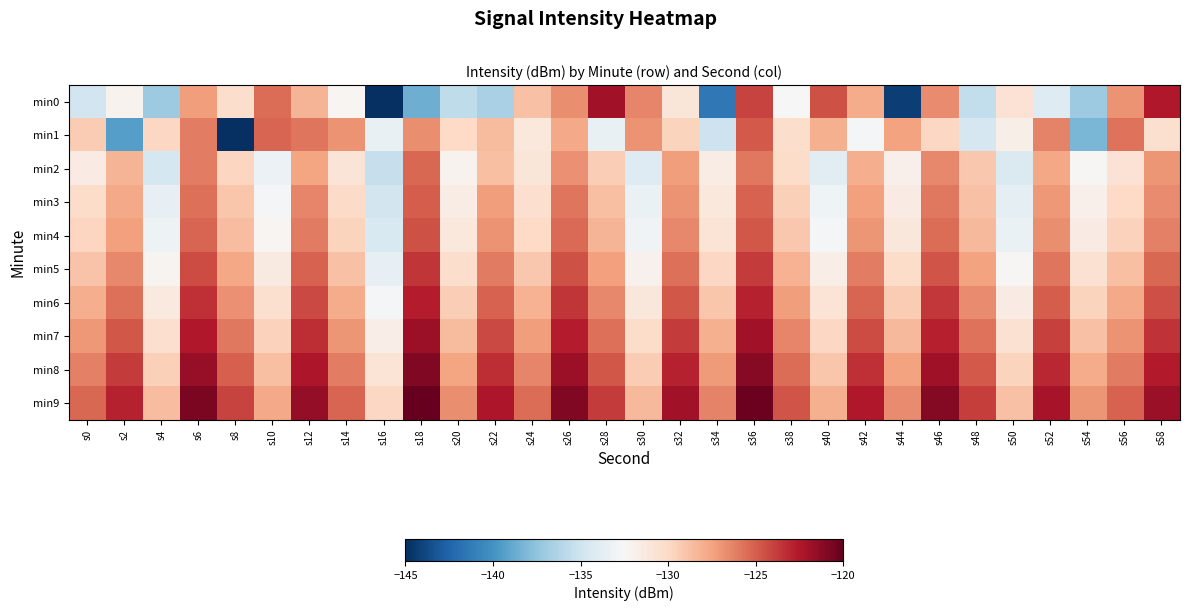

Reading left to right, what are all the values shown in this chart?

min0: s0=-134.9	s2=-132.0	s4=-137.0	s6=-127.3	s8=-130.3	s10=-125.5	s12=-128.3	s14=-132.2	s16=-183.1	s18=-138.6	s20=-135.6	s22=-136.6	s24=-128.8	s26=-126.6	s28=-122.0	s30=-126.4	s32=-131.0	s34=-141.4	s36=-124.0	s38=-132.6	s40=-124.6	s42=-127.9	s44=-144.3	s46=-126.6	s48=-135.6	s50=-130.7	s52=-134.1	s54=-137.1	s56=-126.8	s58=-122.5
min1: s0=-129.3	s2=-139.3	s4=-129.9	s6=-126.1	s8=-148.0	s10=-125.2	s12=-125.8	s14=-126.9	s16=-133.5	s18=-126.7	s20=-130.0	s22=-128.5	s24=-131.2	s26=-127.8	s28=-133.4	s30=-126.9	s32=-129.7	s34=-135.1	s36=-124.8	s38=-130.3	s40=-128.1	s42=-132.7	s44=-127.5	s46=-129.9	s48=-134.6	s50=-131.8	s52=-126.3	s54=-138.2	s56=-125.7	s58=-130.5
min2: s0=-131.5	s2=-128.3	s4=-134.7	s6=-126.1	s8=-129.8	s10=-133.2	s12=-127.6	s14=-130.9	s16=-135.4	s18=-125.3	s20=-132.1	s22=-128.7	s24=-131.0	s26=-126.8	s28=-129.4	s30=-134.1	s32=-127.3	s34=-131.6	s36=-125.9	s38=-130.2	s40=-133.8	s42=-128.0	s44=-131.9	s46=-126.5	s48=-129.1	s50=-134.3	s52=-127.7	s54=-132.4	s56=-130.7	s58=-127.0
min3: s0=-130.2	s2=-127.8	s4=-133.5	s6=-125.6	s8=-129.0	s10=-132.7	s12=-126.4	s14=-130.1	s16=-134.8	s18=-124.9	s20=-131.6	s22=-127.3	s24=-130.4	s26=-125.8	s28=-128.7	s30=-133.3	s32=-126.9	s34=-131.2	s36=-125.1	s38=-129.5	s40=-133.0	s42=-127.4	s44=-131.5	s46=-125.9	s48=-128.8	s50=-133.7	s52=-127.1	s54=-131.9	s56=-130.0	s58=-126.6
min4: s0=-129.8	s2=-127.4	s4=-133.1	s6=-125.2	s8=-128.6	s10=-132.3	s12=-126.0	s14=-129.7	s16=-134.4	s18=-124.5	s20=-131.2	s22=-126.9	s24=-130.0	s26=-125.4	s28=-128.3	s30=-132.9	s32=-126.5	s34=-130.8	s36=-124.7	s38=-129.1	s40=-132.6	s42=-127.0	s44=-131.1	s46=-125.5	s48=-128.4	s50=-133.3	s52=-126.7	s54=-131.5	s56=-129.6	s58=-126.2
min5: s0=-128.9	s2=-126.5	s4=-132.2	s6=-124.3	s8=-127.7	s10=-131.4	s12=-125.1	s14=-128.8	s16=-133.5	s18=-123.6	s20=-130.3	s22=-126.0	s24=-129.1	s26=-124.5	s28=-127.4	s30=-132.0	s32=-125.6	s34=-129.9	s36=-123.8	s38=-128.2	s40=-131.7	s42=-126.1	s44=-130.2	s46=-124.6	s48=-127.5	s50=-132.4	s52=-125.8	s54=-130.6	s56=-128.7	s58=-125.3
min6: s0=-128.0	s2=-125.6	s4=-131.3	s6=-123.4	s8=-126.8	s10=-130.5	s12=-124.2	s14=-127.9	s16=-132.6	s18=-122.7	s20=-129.4	s22=-125.1	s24=-128.2	s26=-123.6	s28=-126.5	s30=-131.1	s32=-124.7	s34=-129.0	s36=-122.9	s38=-127.3	s40=-130.8	s42=-125.2	s44=-129.3	s46=-123.7	s48=-126.6	s50=-131.5	s52=-124.9	s54=-129.7	s56=-127.8	s58=-124.4
min7: s0=-127.1	s2=-124.7	s4=-130.4	s6=-122.5	s8=-125.9	s10=-129.6	s12=-123.3	s14=-127.0	s16=-131.7	s18=-121.8	s20=-128.5	s22=-124.2	s24=-127.3	s26=-122.7	s28=-125.6	s30=-130.2	s32=-123.8	s34=-128.1	s36=-122.0	s38=-126.4	s40=-129.9	s42=-124.3	s44=-128.4	s46=-122.8	s48=-125.7	s50=-130.6	s52=-124.0	s54=-128.8	s56=-126.9	s58=-123.5
min8: s0=-126.2	s2=-123.8	s4=-129.5	s6=-121.6	s8=-125.0	s10=-128.7	s12=-122.4	s14=-126.1	s16=-130.8	s18=-120.9	s20=-127.6	s22=-123.3	s24=-126.4	s26=-121.8	s28=-124.7	s30=-129.3	s32=-122.9	s34=-127.2	s36=-121.1	s38=-125.5	s40=-129.0	s42=-123.4	s44=-127.5	s46=-121.9	s48=-124.8	s50=-129.7	s52=-123.1	s54=-127.9	s56=-126.0	s58=-122.6
min9: s0=-125.3	s2=-122.9	s4=-128.6	s6=-120.7	s8=-124.1	s10=-127.8	s12=-121.5	s14=-125.2	s16=-129.9	s18=-120.0	s20=-126.7	s22=-122.4	s24=-125.5	s26=-120.9	s28=-123.8	s30=-128.4	s32=-122.0	s34=-126.3	s36=-120.2	s38=-124.6	s40=-128.1	s42=-122.5	s44=-126.6	s46=-121.0	s48=-123.9	s50=-128.8	s52=-122.2	s54=-127.0	s56=-125.1	s58=-121.7